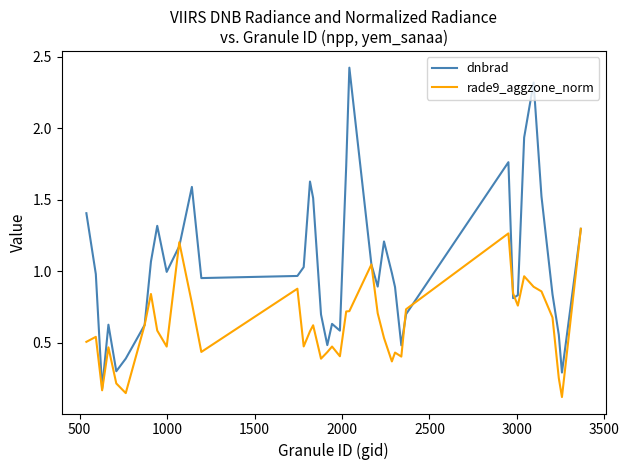

What is the difference between the maximum and minimum values in the rade9_aggzone_norm series?

1.2